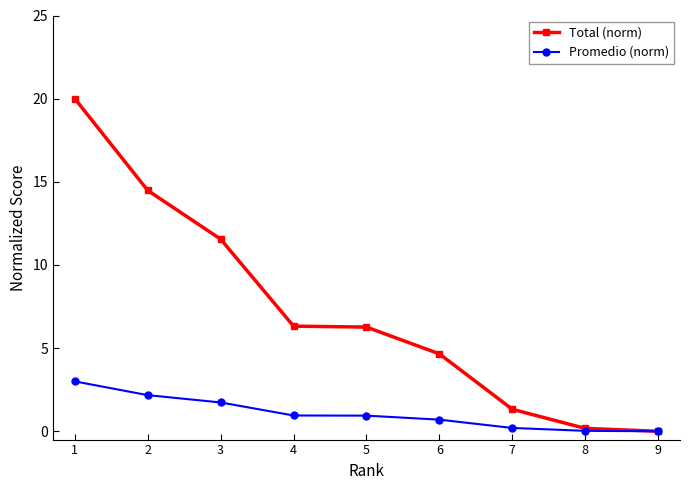

Rank the series by their maximum value, from highest to lowest.

Total (norm), Promedio (norm)